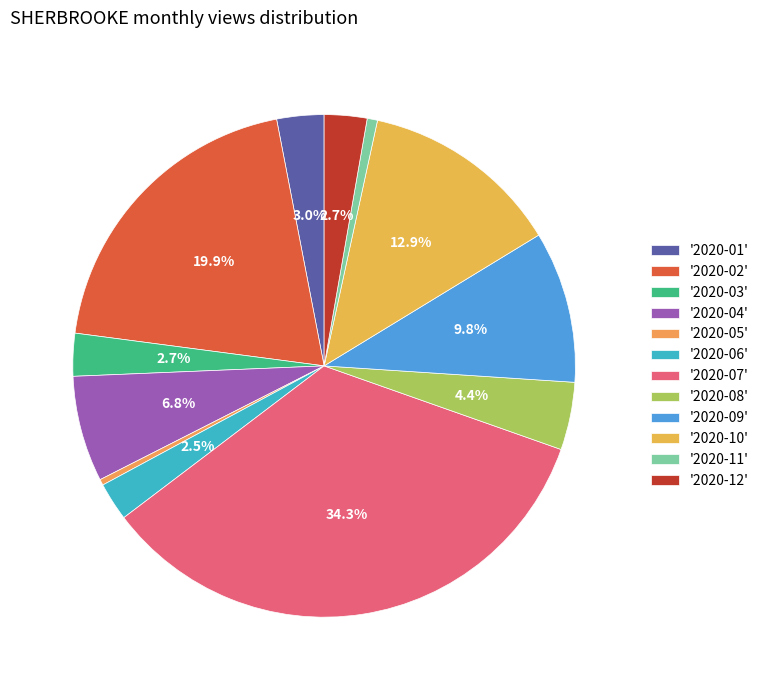

Which category has the smallest portion of the pie?

2020-05